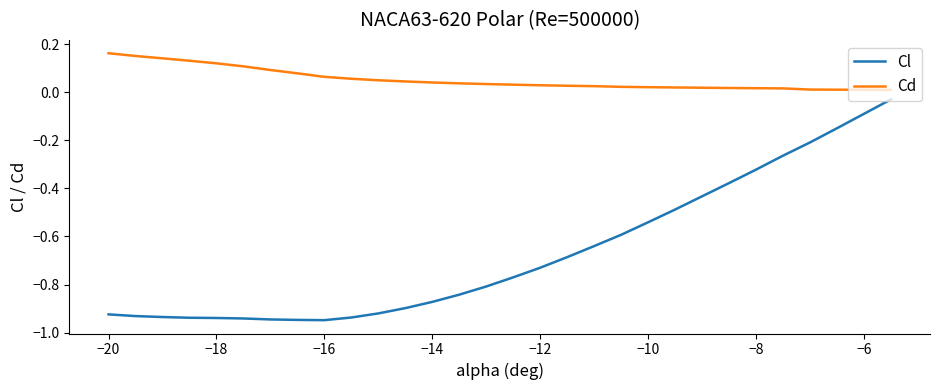

What is the difference between the maximum and minimum values in the Cl series?

0.9